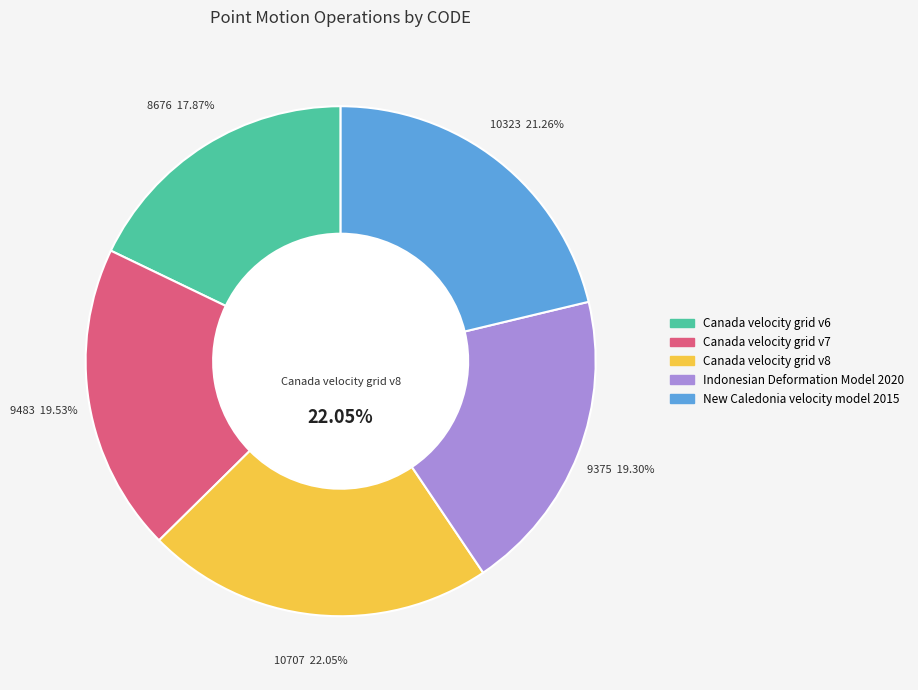

Which category has the biggest portion of the pie?

Canada velocity grid v8